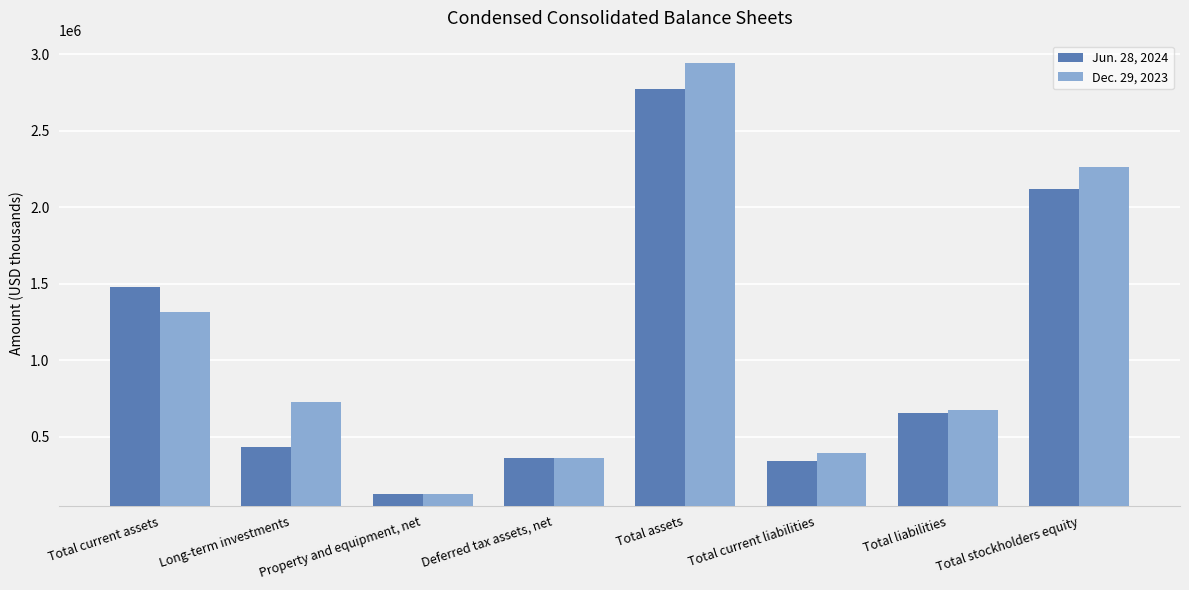

Which series has the largest total across all categories?

Dec. 29, 2023